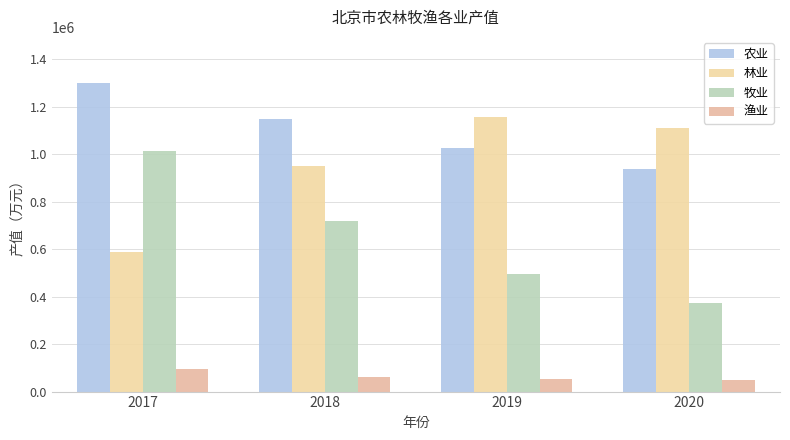

Is the value of 农业 at 2018 greater than the value of 林业 at 2018?

Yes